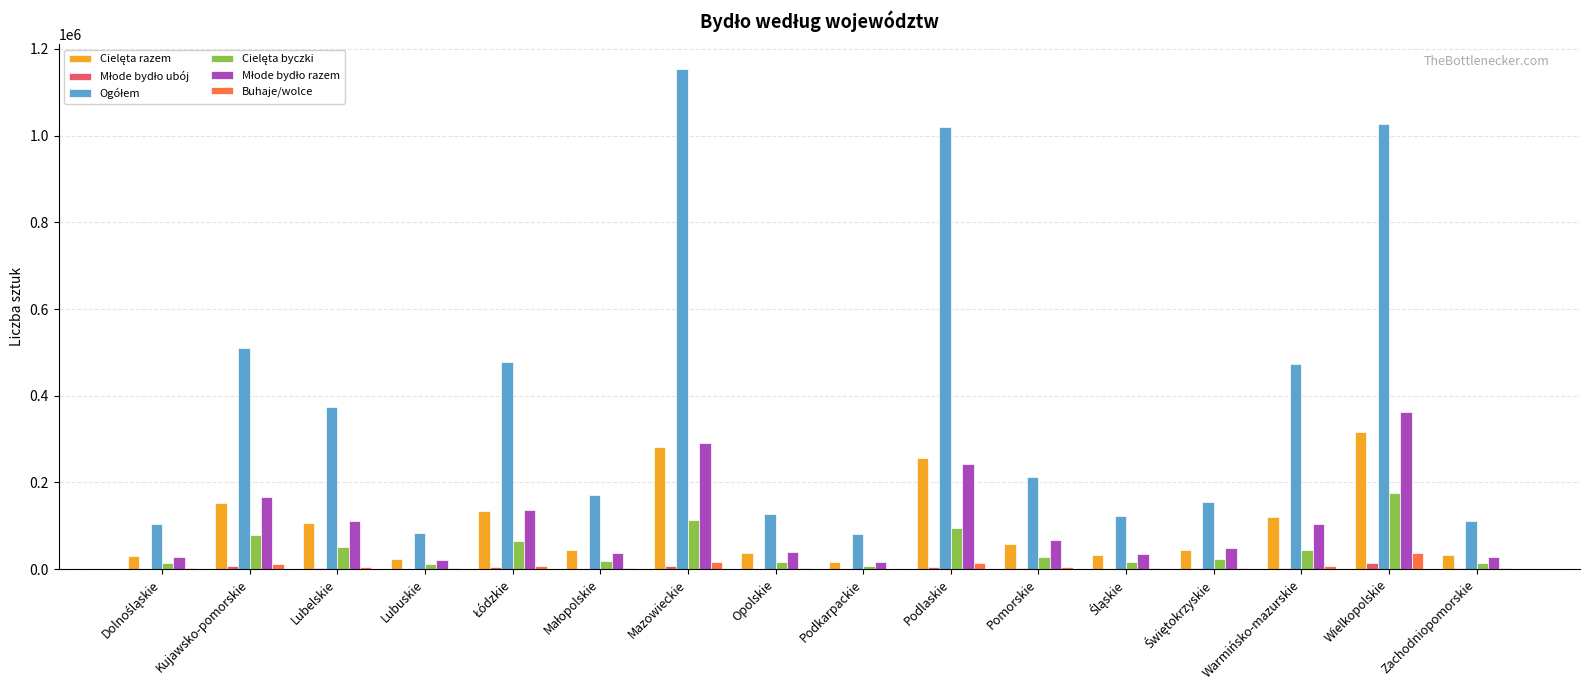

Which category has the highest value across all series?

Mazowieckie